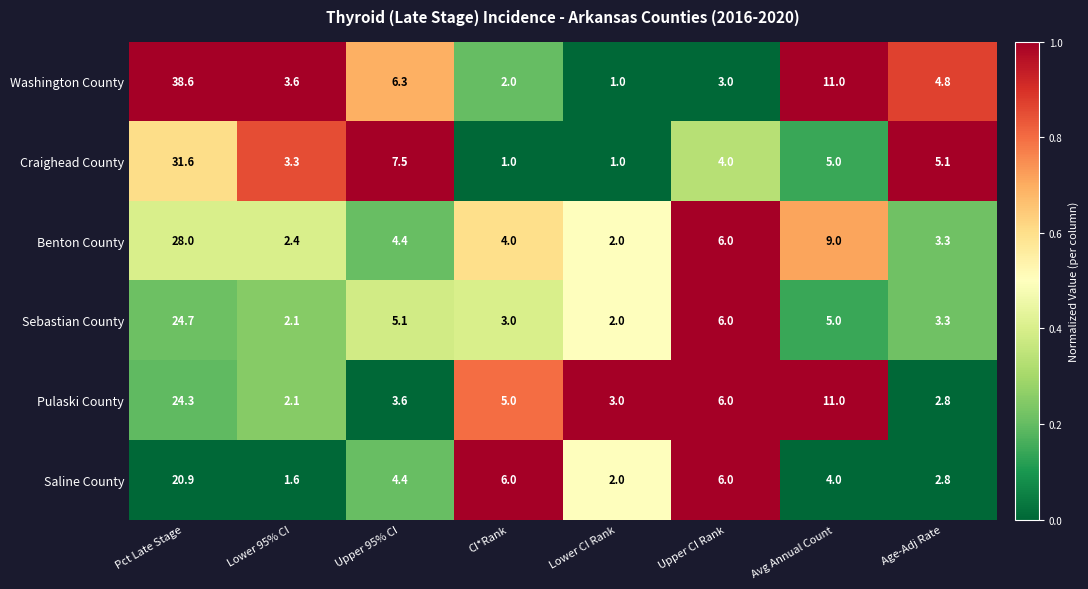

What is the difference between the highest and lowest values at CI*Rank?

5.0